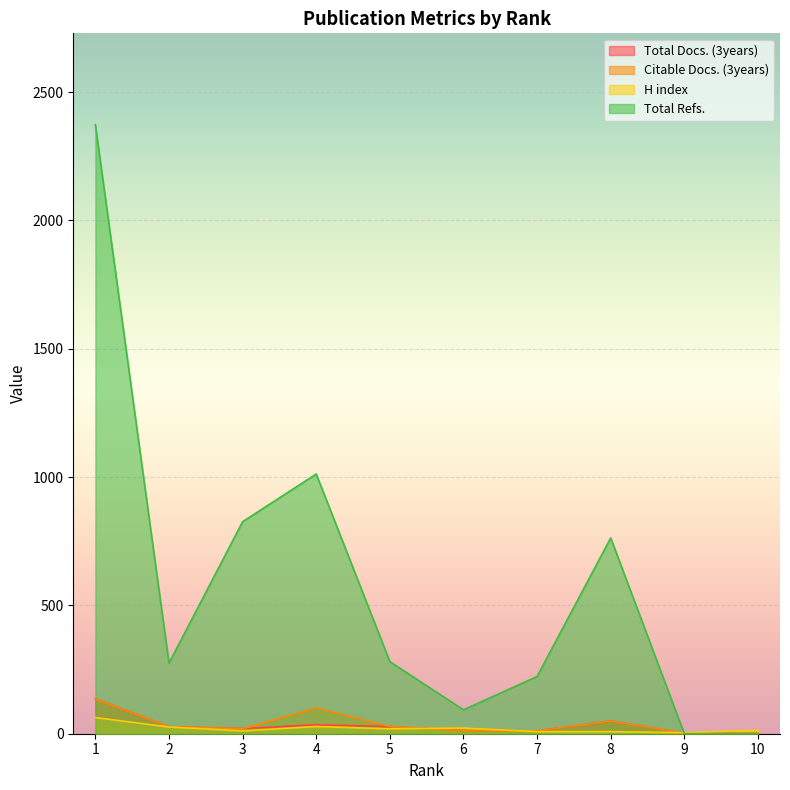

Does the chart display data point markers on the line(s)?

No